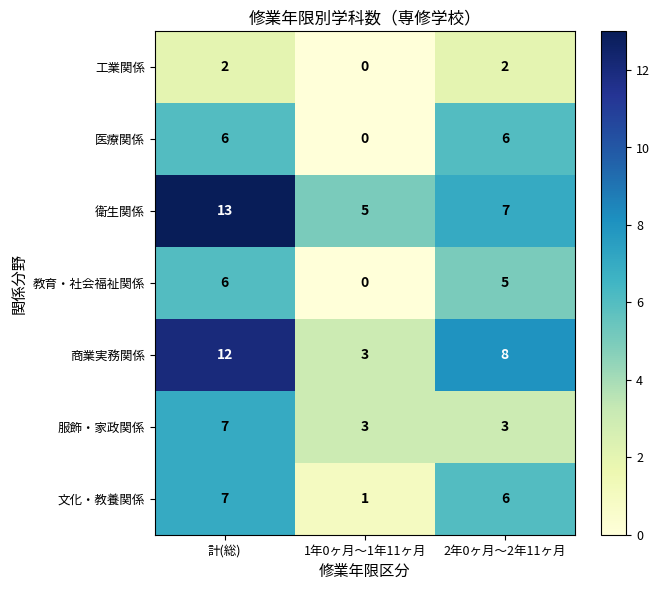

What is the maximum value for 医療関係?

6